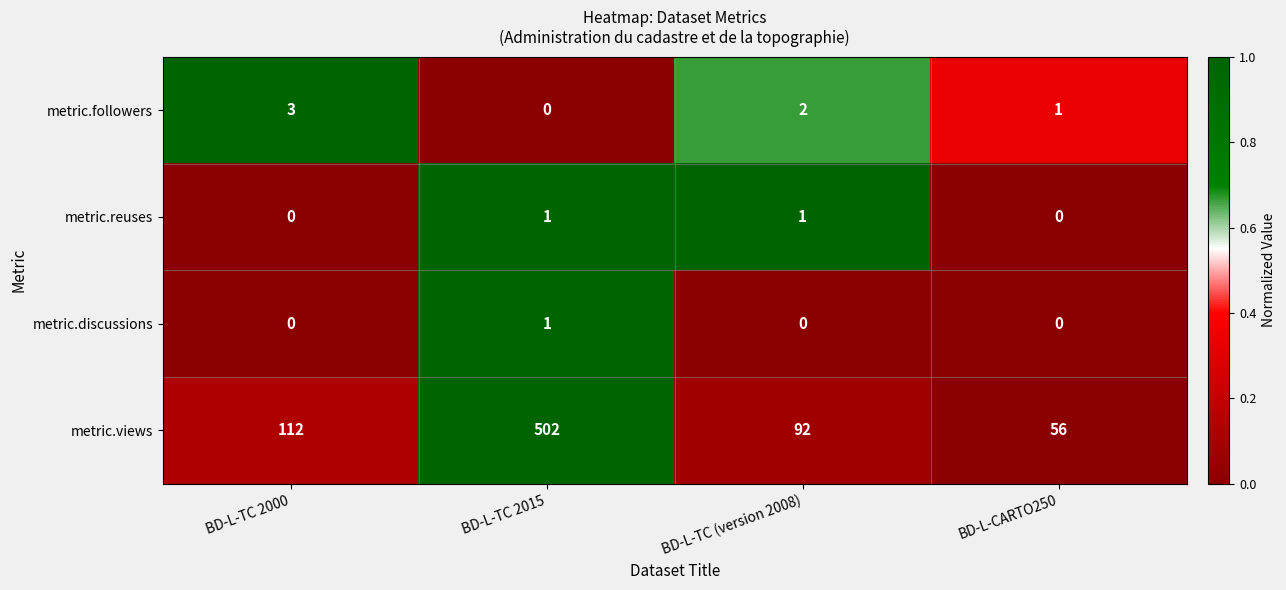

How many positive values does the metric.followers series have?

3